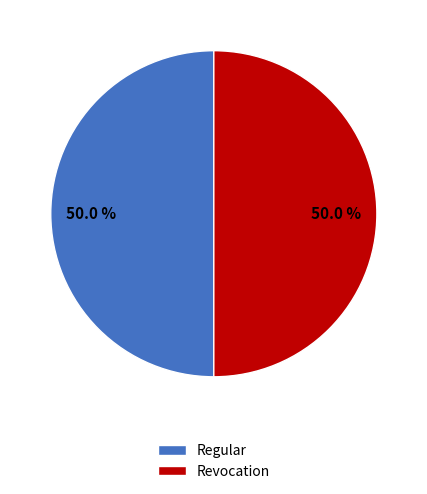

Combined, what portion of the pie is Regular and Revocation?

100.0%